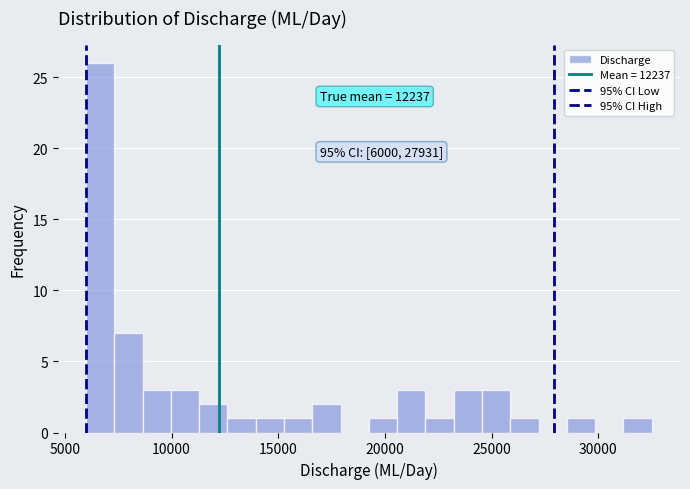

Around what value on the x-axis is the tallest bar? Give the approximate position of its centre, as read against the axis.

6500